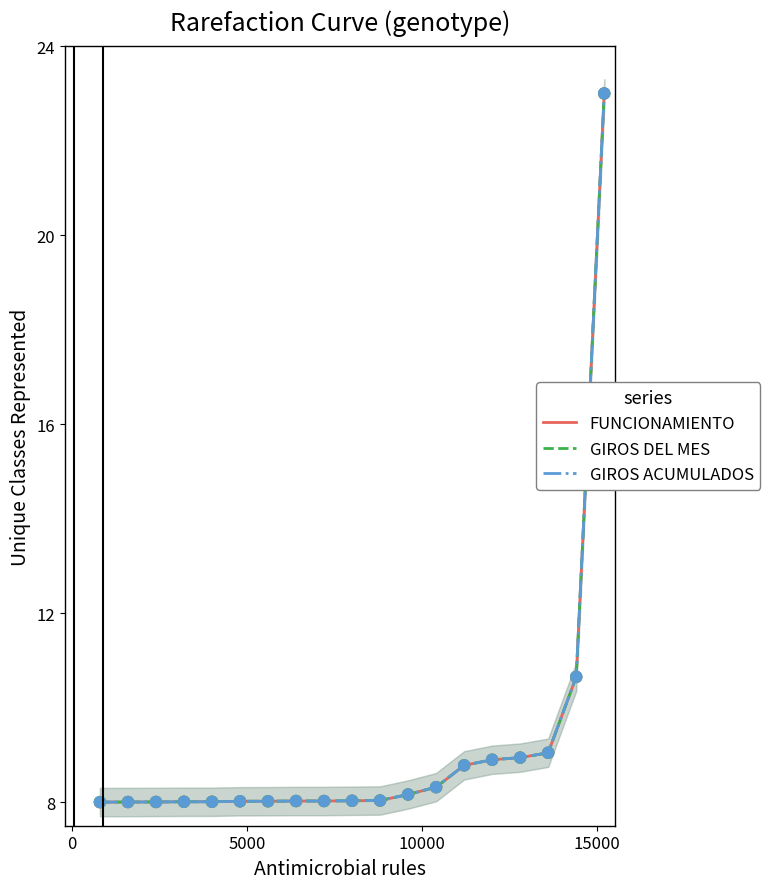

Which series reaches the maximum Y coordinate?

FUNCIONAMIENTO